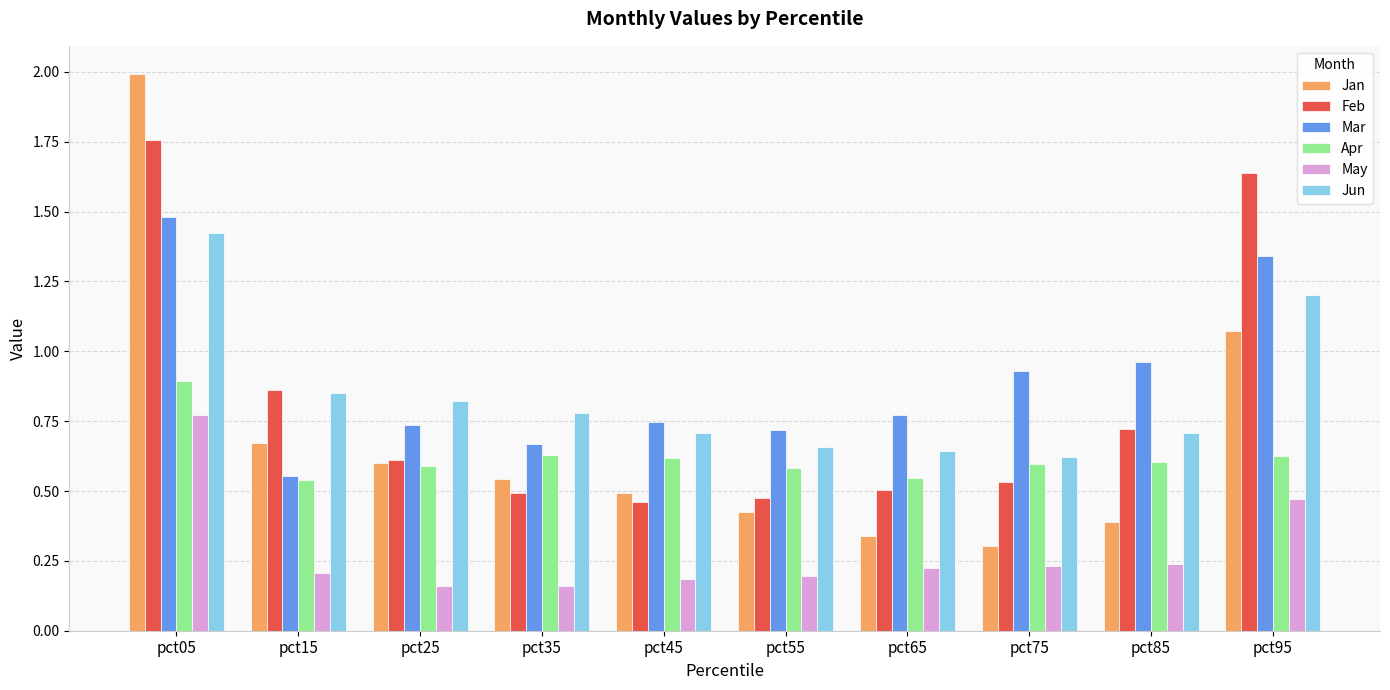

List the series in order of their peak value, highest first.

Jan, Feb, Mar, Jun, Apr, May